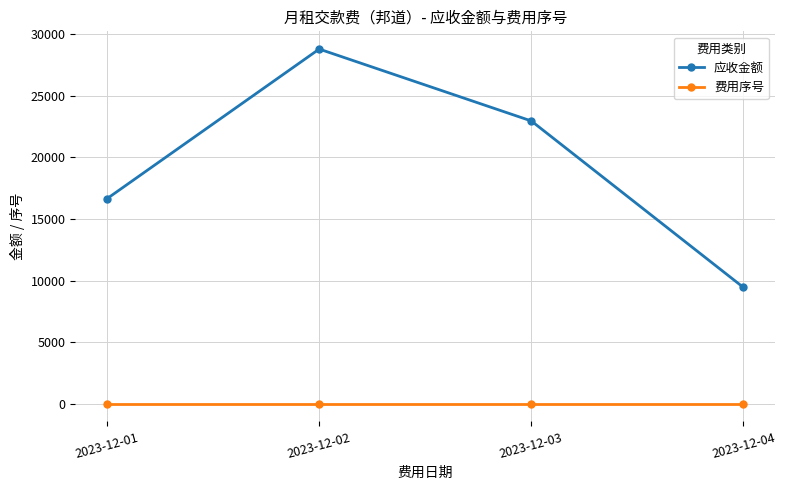

Which category has the highest value in the 应收金额 series?

2023-12-02